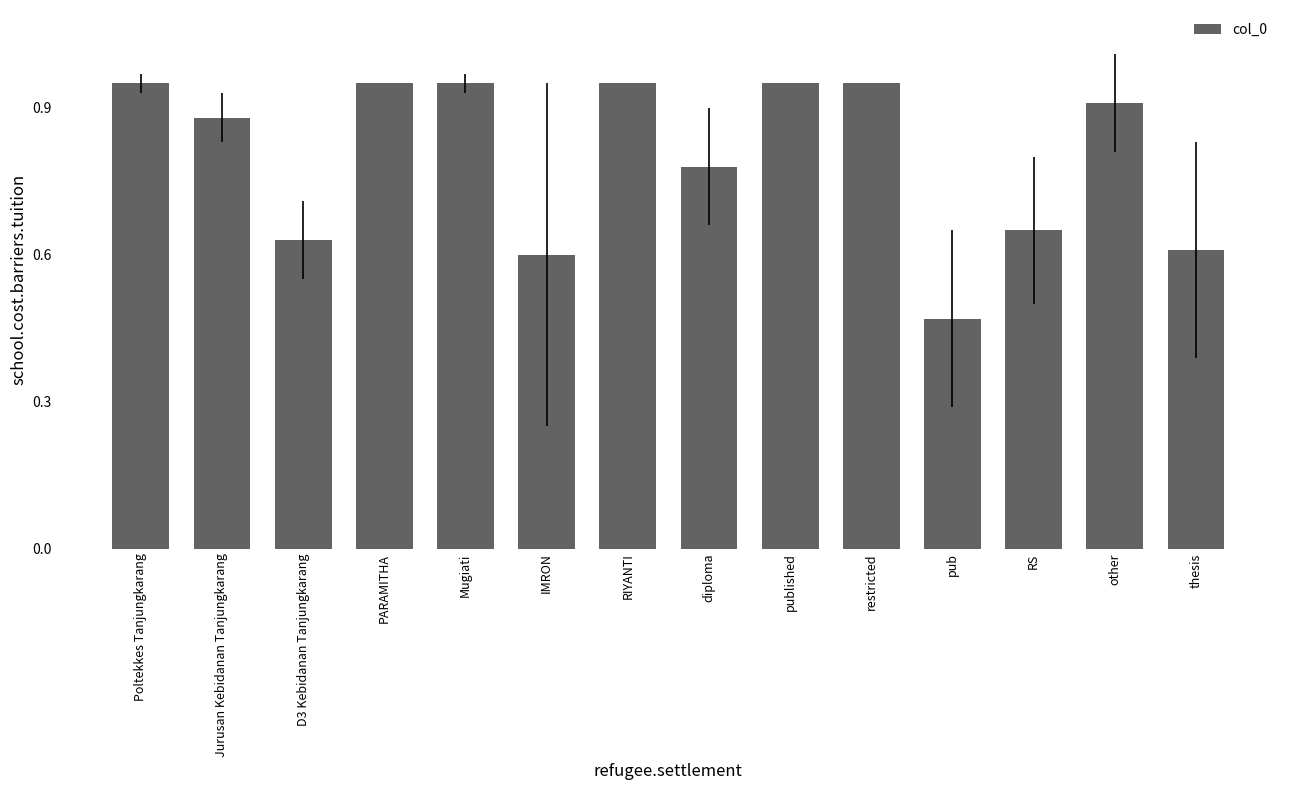

What is the label of the 4th bar from the left?

PARAMITHA